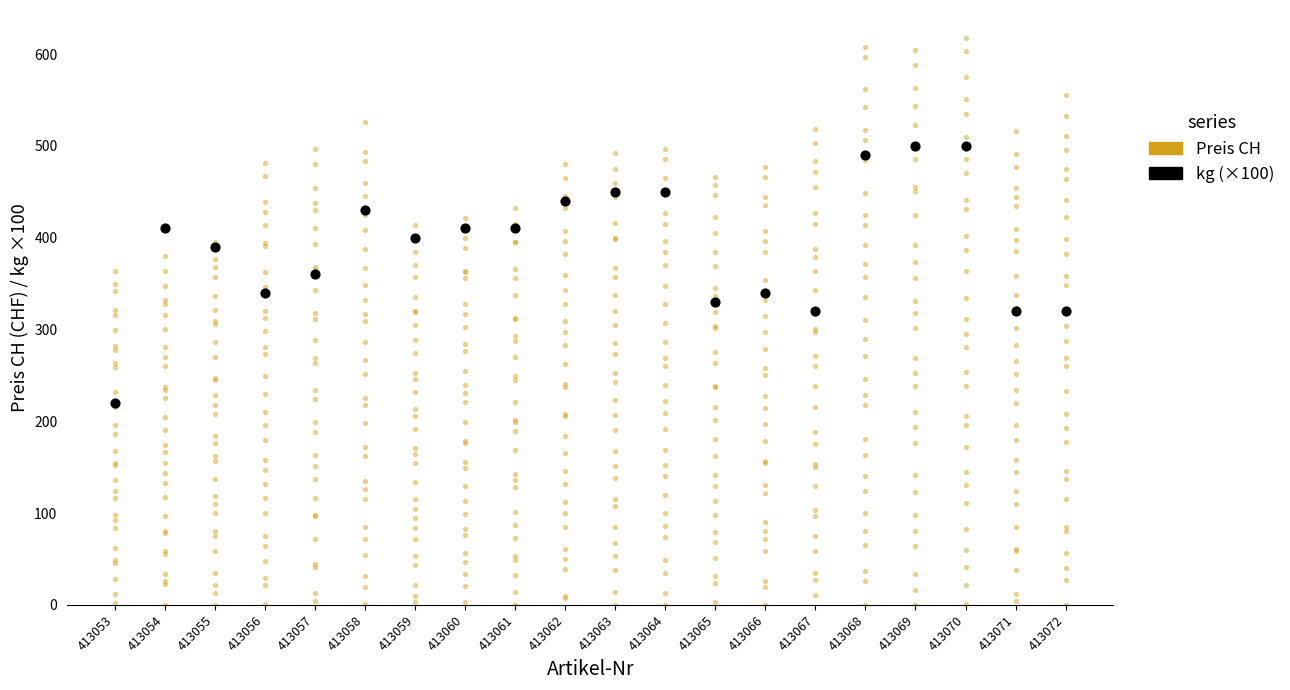

Approximately how many times larger is the value at 413071 compared to 413070?

0.6